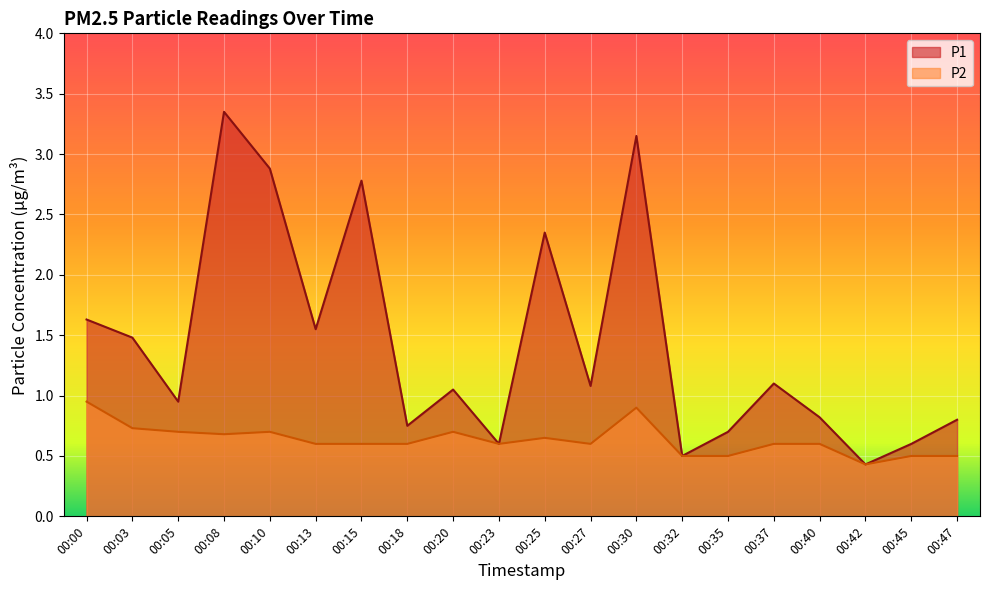

How many categories are shown in the chart?

20